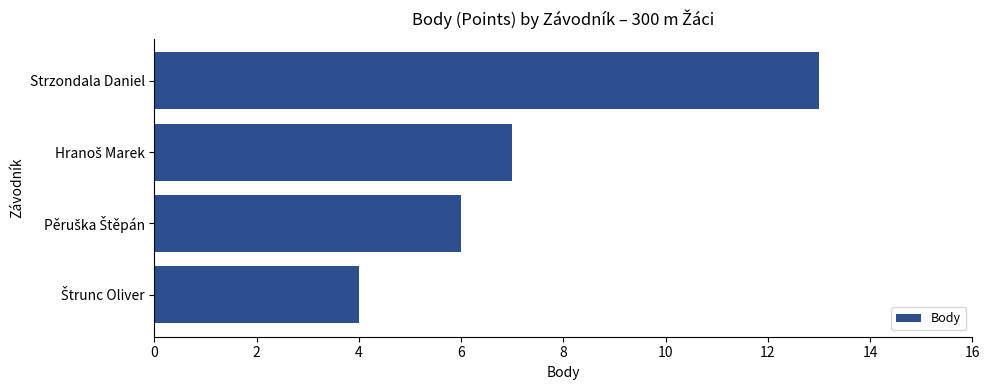

The value at Strzondala Daniel is 21. True or false?

False